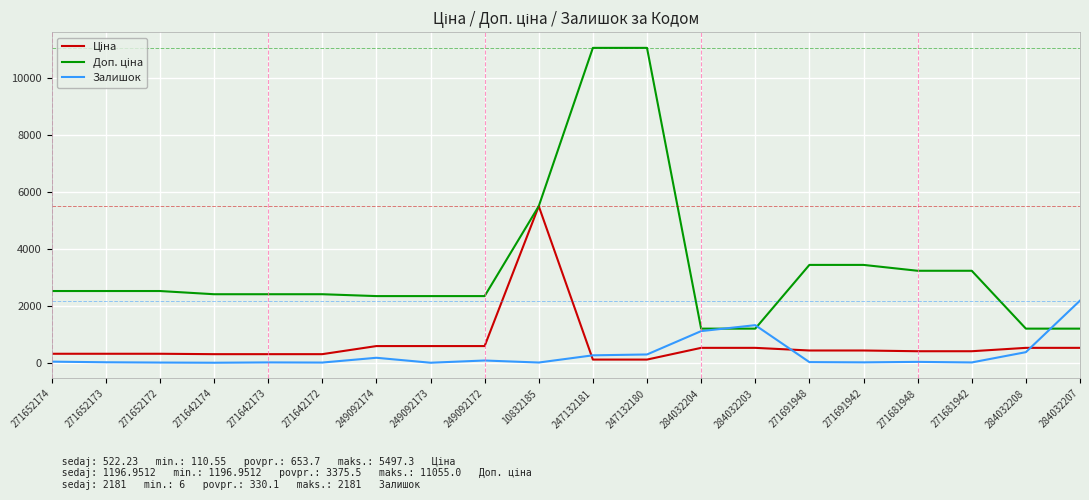

What is the spread (max minus min) of values at 284032203?

796.8